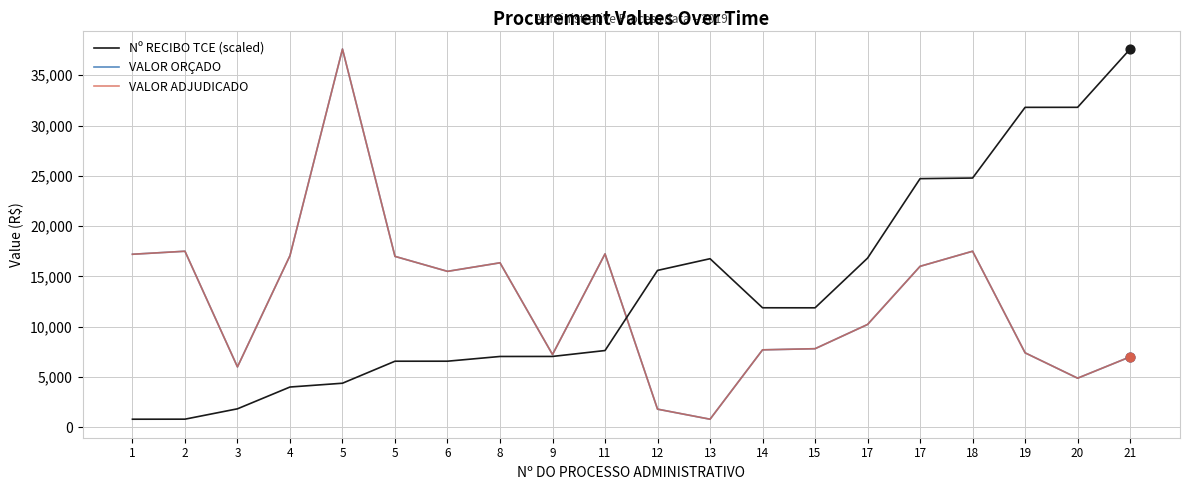

At which category is the sum across all series the highest?

5